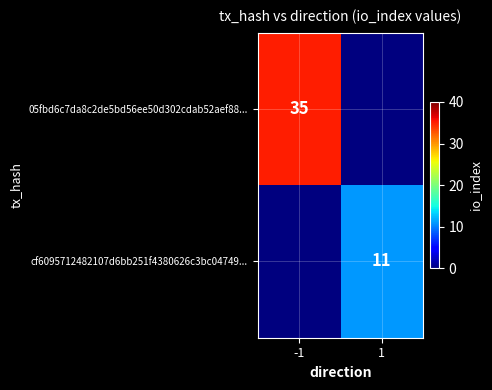

The cf6095712482107d6bb251f4380626c3bc04749... series shows 16 at 1. True or false?

False